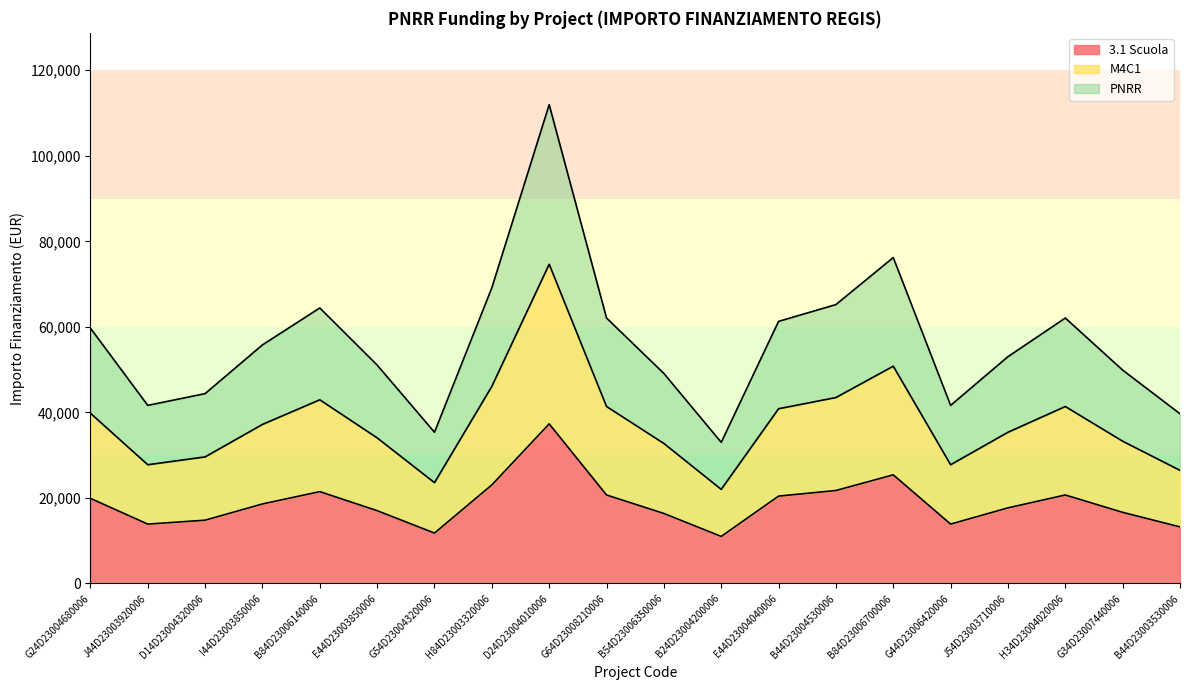

Which series has the largest total across all categories?

PNRR